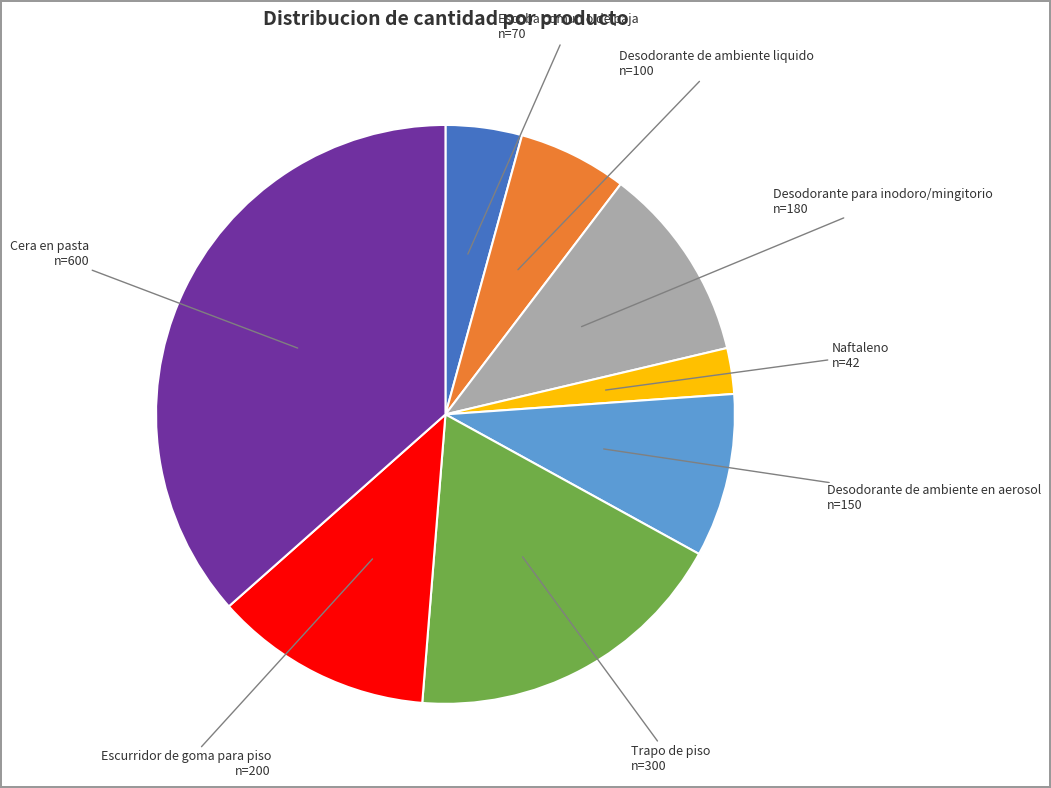

Does any single category account for the majority?

No